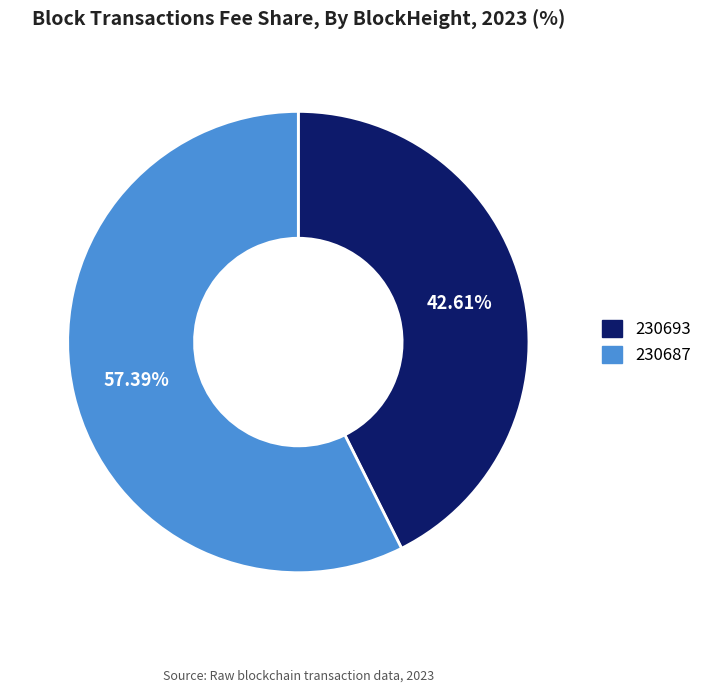

Which category has the smallest portion of the pie?

230693